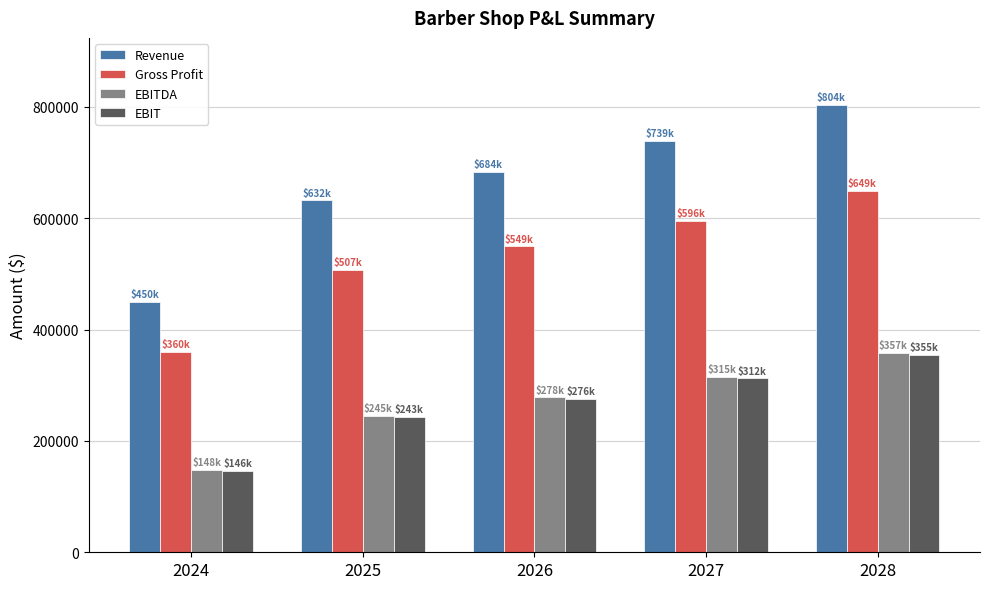

How many bars are there in each group?

4